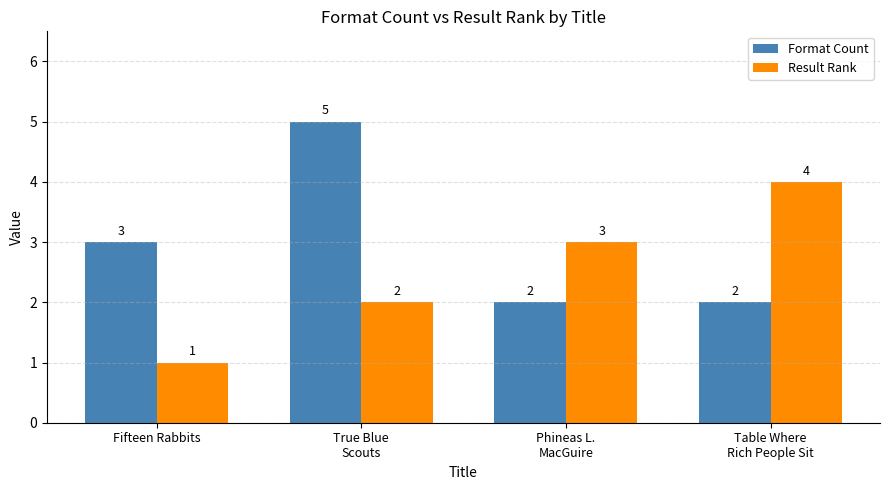

What is the spread (max minus min) of values at Table Where
Rich People Sit?

2